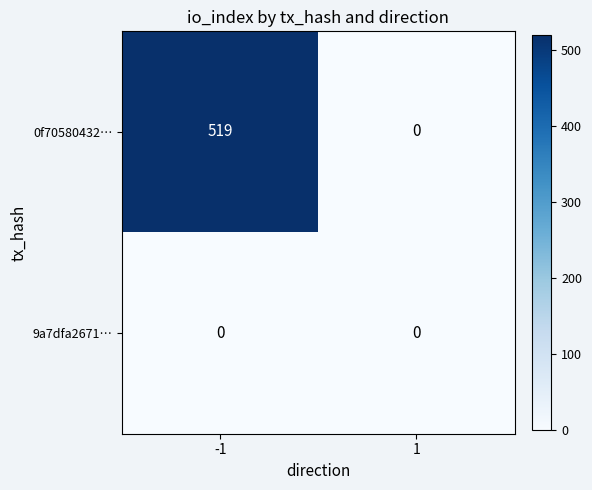

Which series changed the most between -1 and 1?

0f70580432…